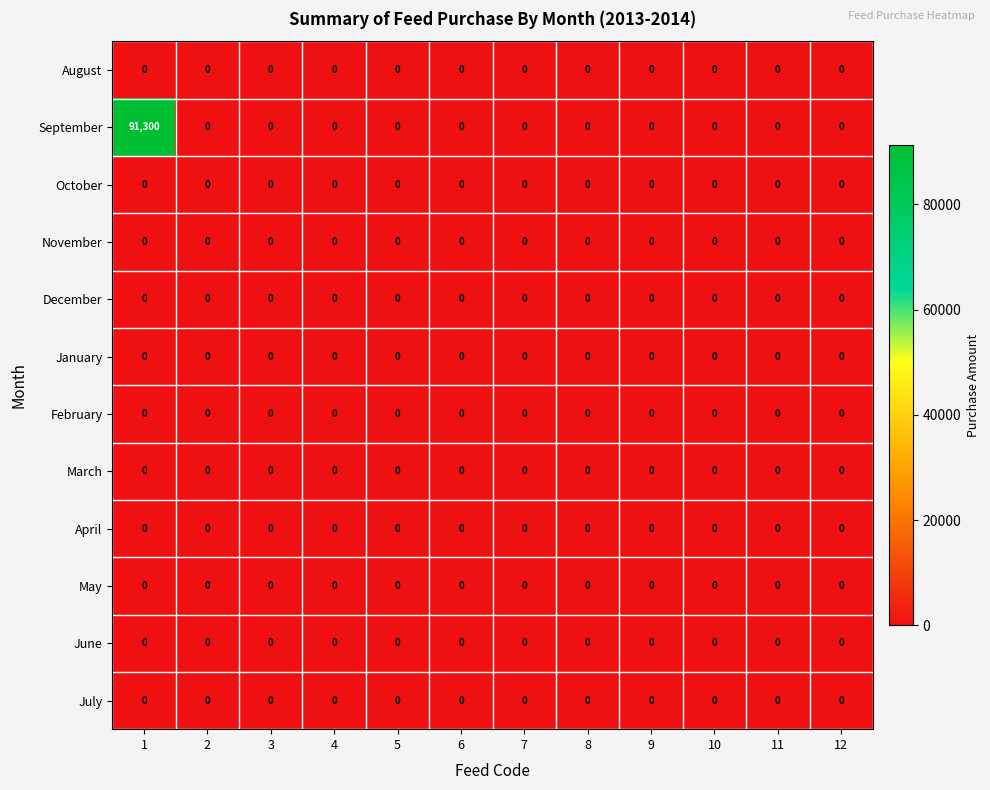

Which series has the largest total across all categories?

September